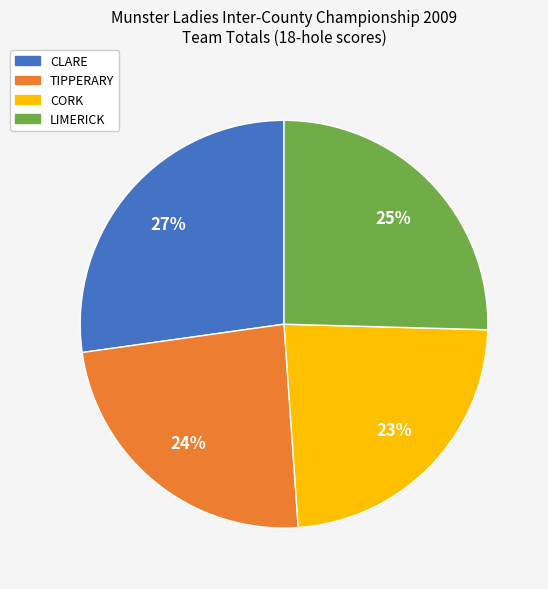

Combined, do CLARE and CORK account for over 50%?

Yes